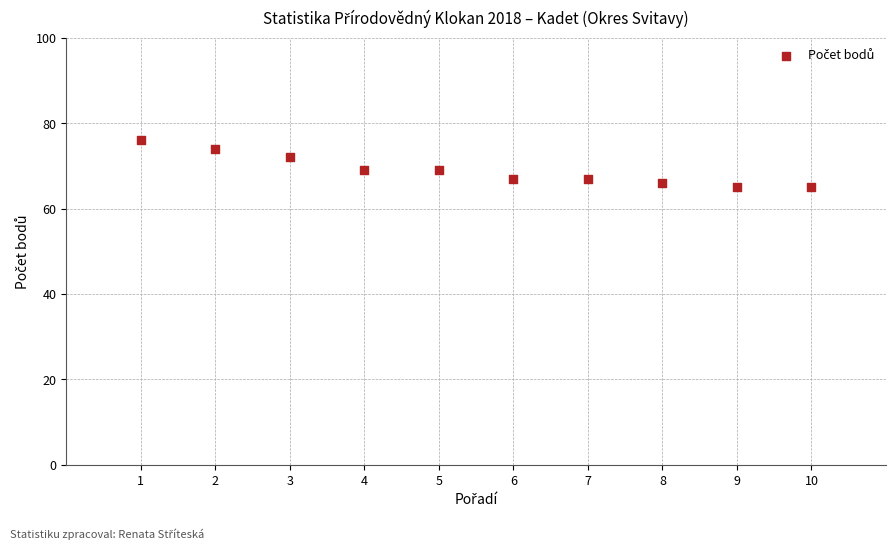

What is the average Y value?

69